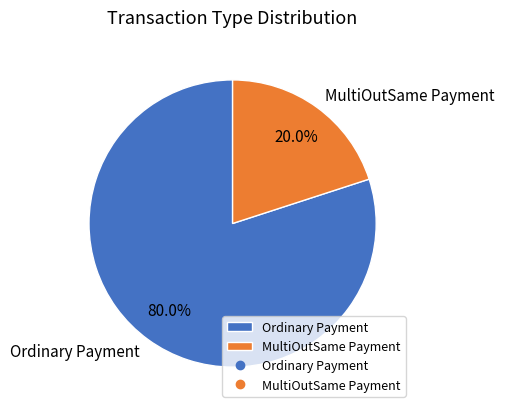

Does any single category account for the majority?

Yes